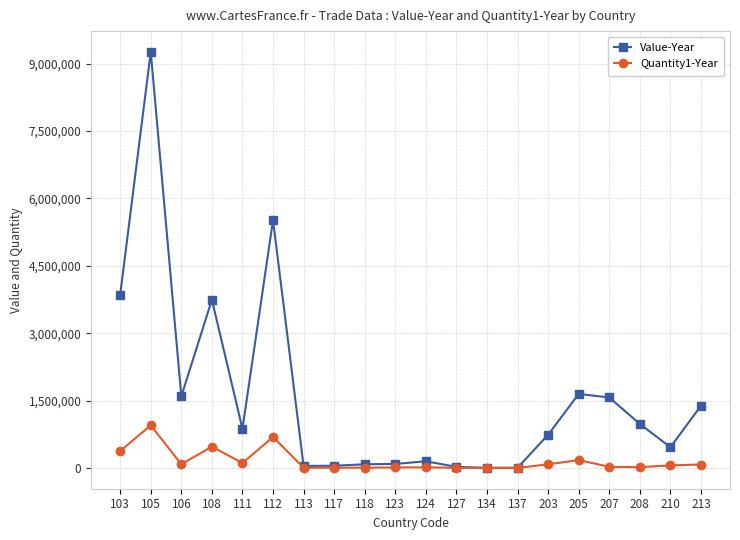

List the series in order of their overall mean, lowest first.

Quantity1-Year, Value-Year